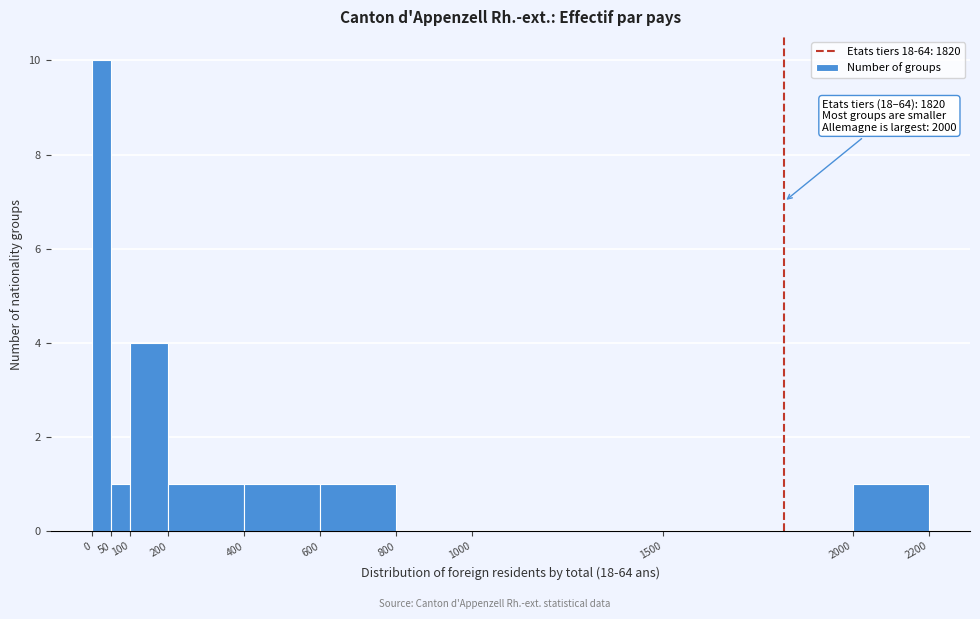

Which range on the x-axis has the tallest bar?

0 to 50